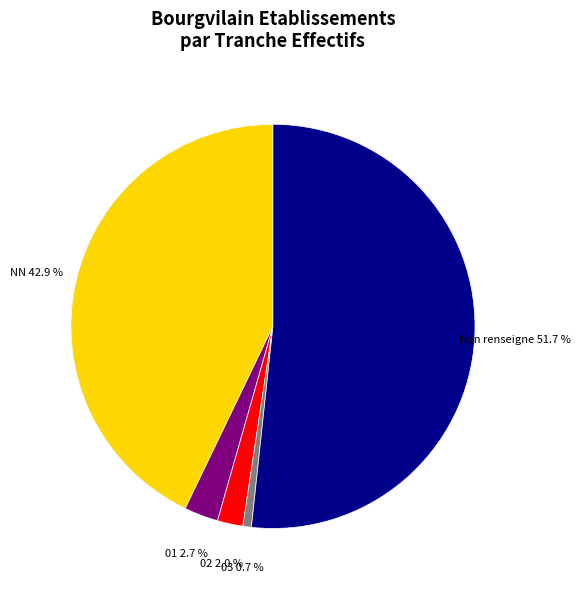

Does any single category account for the majority?

Yes